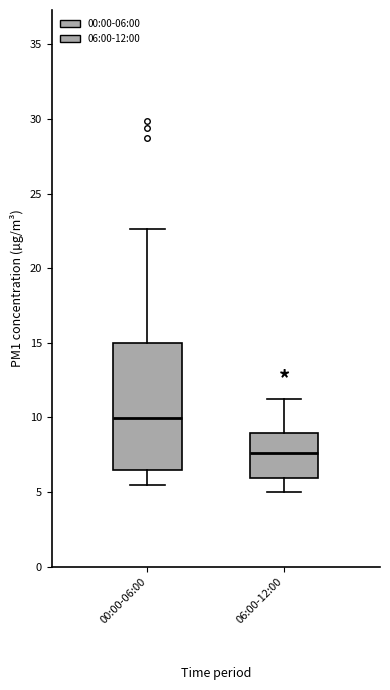

Comparing the boxes themselves (not the whiskers), which one is the tallest?

00:00-06:00